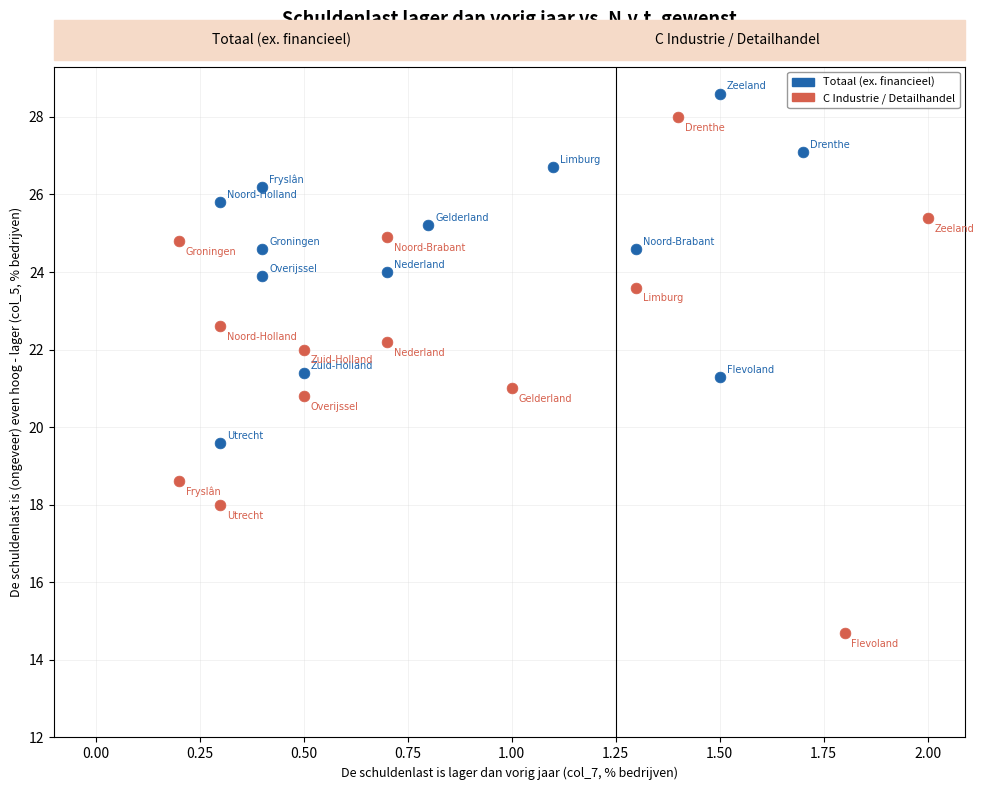

Which series has the largest Y range (max minus min)?

C Industrie / Detailhandel